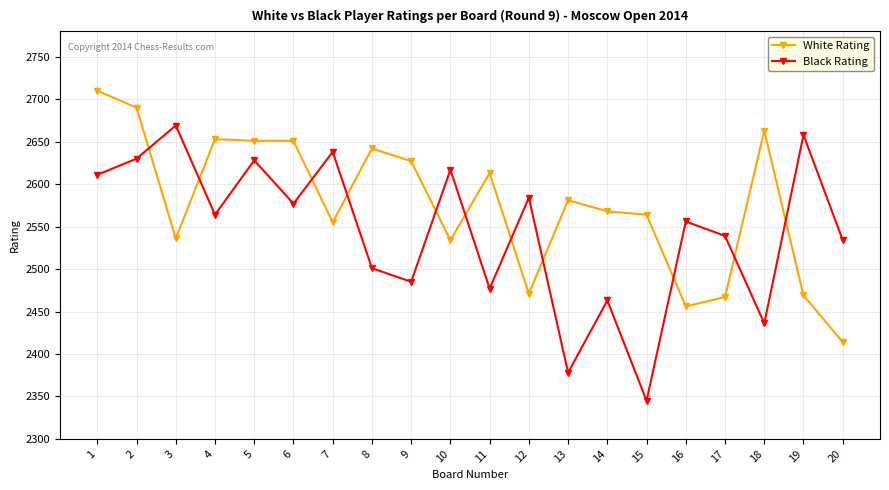

What is the difference between the second highest and minimum values in the Black Rating series?

313